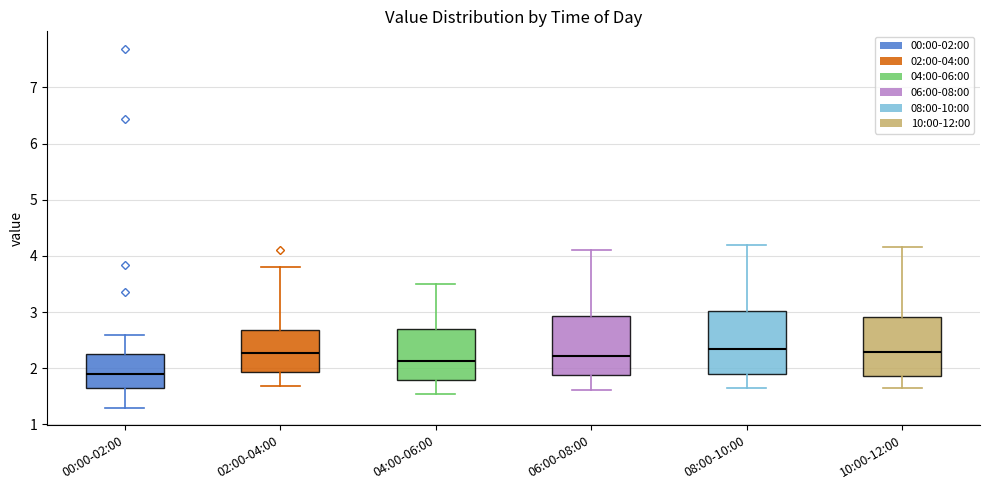

Reading left to right, read every box against the y-axis: the position of its median line, the range the box covers, and the ends of its whiskers. The values are not printed on the chart, so give them approximately, as read against the axis.

00:00-02:00: median 1.9, box 1.7 to 2.3, whiskers 1.3 to 2.6
02:00-04:00: median 2.3, box 1.9 to 2.7, whiskers 1.7 to 3.8
04:00-06:00: median 2.1, box 1.8 to 2.7, whiskers 1.6 to 3.5
06:00-08:00: median 2.2, box 1.9 to 2.9, whiskers 1.6 to 4.1
08:00-10:00: median 2.4, box 1.9 to 3.0, whiskers 1.7 to 4.2
10:00-12:00: median 2.3, box 1.9 to 2.9, whiskers 1.7 to 4.2